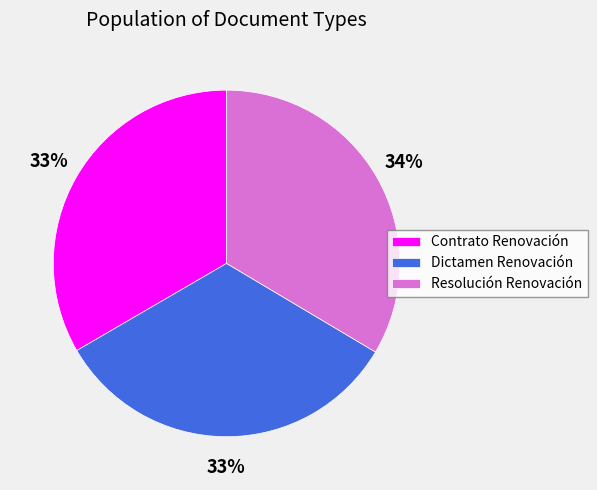

To the nearest percent, what portion does Contrato Renovación represent?

33%